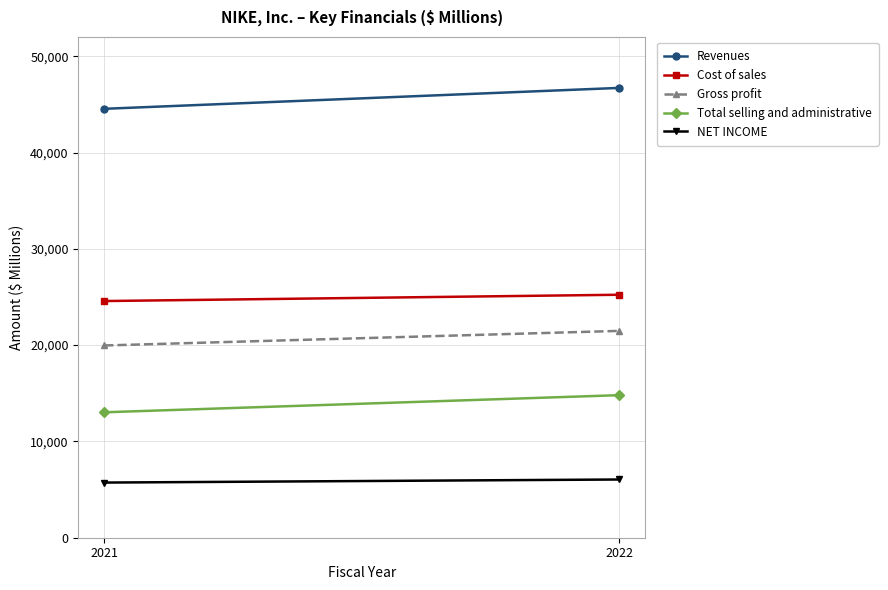

How many categories are shown in the chart?

2